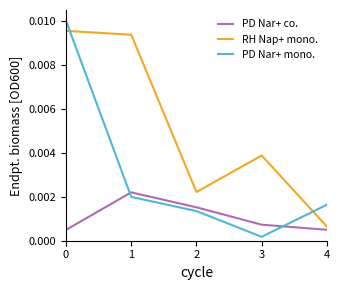

Which category has the lowest value across all series?

3